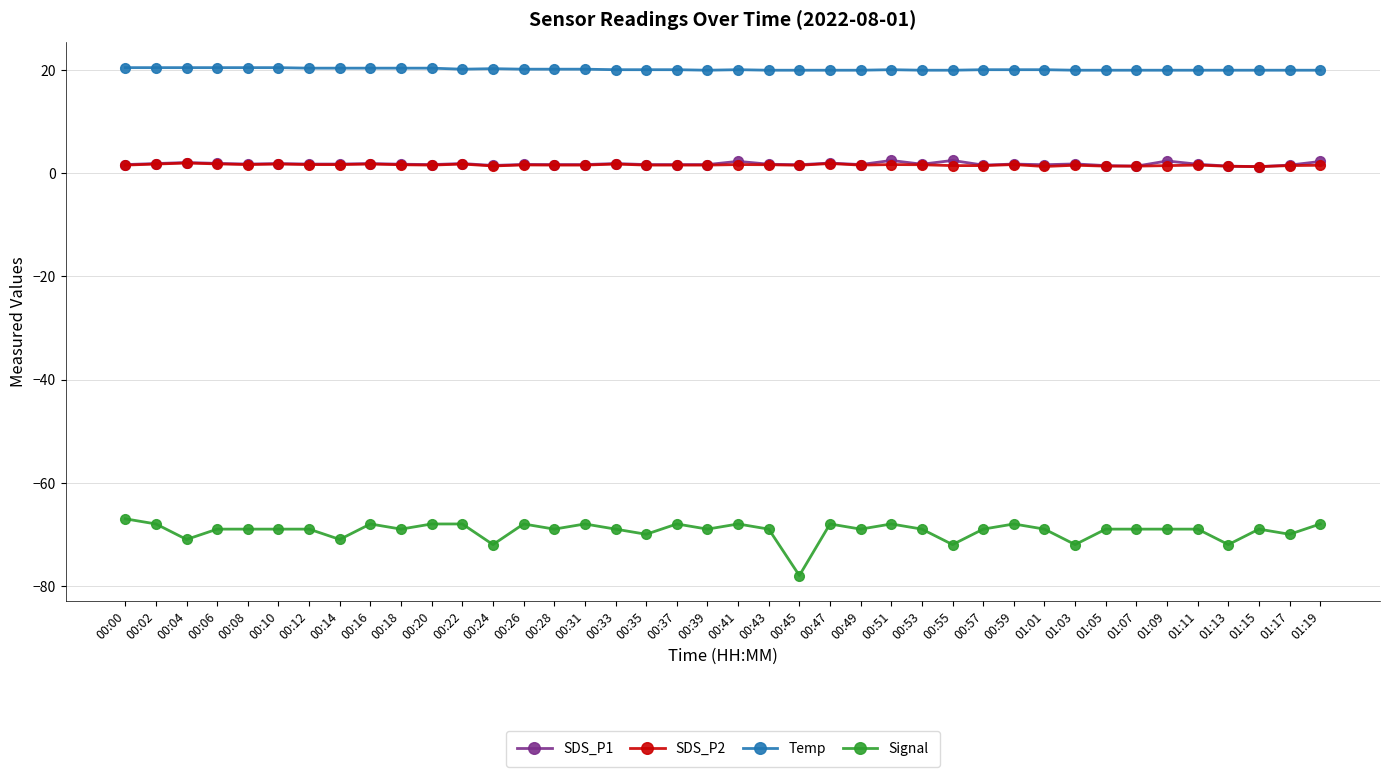

True or false: SDS_P2 has more than 1 points higher than both neighbors.

True